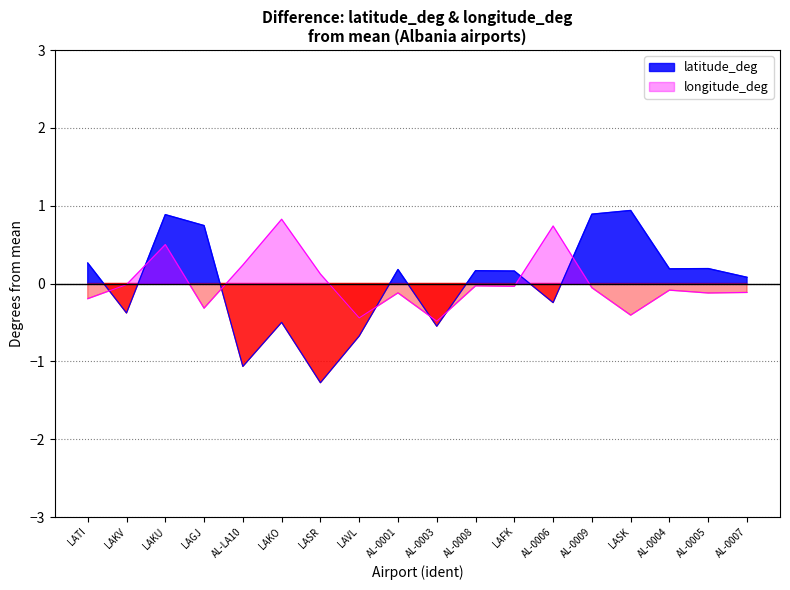

Is it true that longitude_deg equals -0.1 at AL-0008?

False